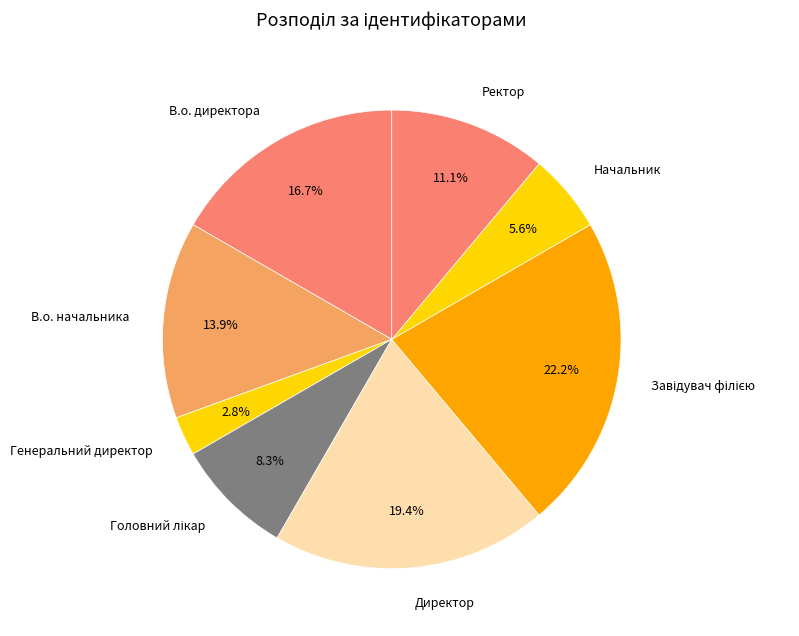

To the nearest percent, what portion does В.о. директора represent?

17%